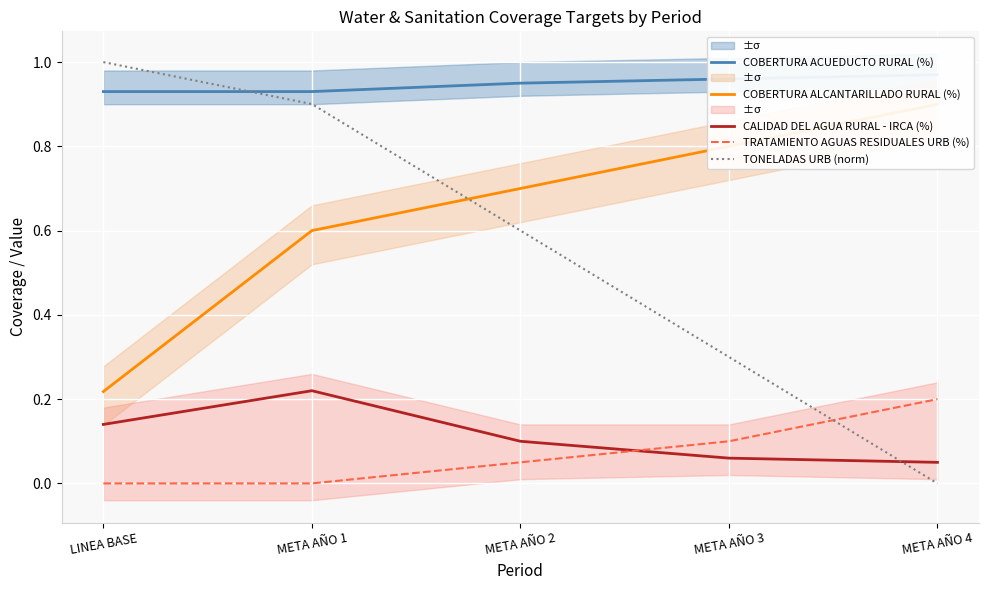

Reading left to right, extract all data points from this chart.

COBERTURA ACUEDUCTO RURAL (%): LINEA BASE=0.9	META AÑO 1=0.9	META AÑO 2=0.9	META AÑO 3=1.0	META AÑO 4=1.0
COBERTURA ALCANTARILLADO RURAL (%): LINEA BASE=0.2	META AÑO 1=0.6	META AÑO 2=0.7	META AÑO 3=0.8	META AÑO 4=0.9
CALIDAD DEL AGUA RURAL - IRCA (%): LINEA BASE=0.1	META AÑO 1=0.2	META AÑO 2=0.1	META AÑO 3=0.1	META AÑO 4=0.1
TRATAMIENTO AGUAS RESIDUALES URB (%): LINEA BASE=0.0	META AÑO 1=0.0	META AÑO 2=0.1	META AÑO 3=0.1	META AÑO 4=0.2
TONELADAS URB (norm): LINEA BASE=1.0	META AÑO 1=0.9	META AÑO 2=0.6	META AÑO 3=0.3	META AÑO 4=0.0